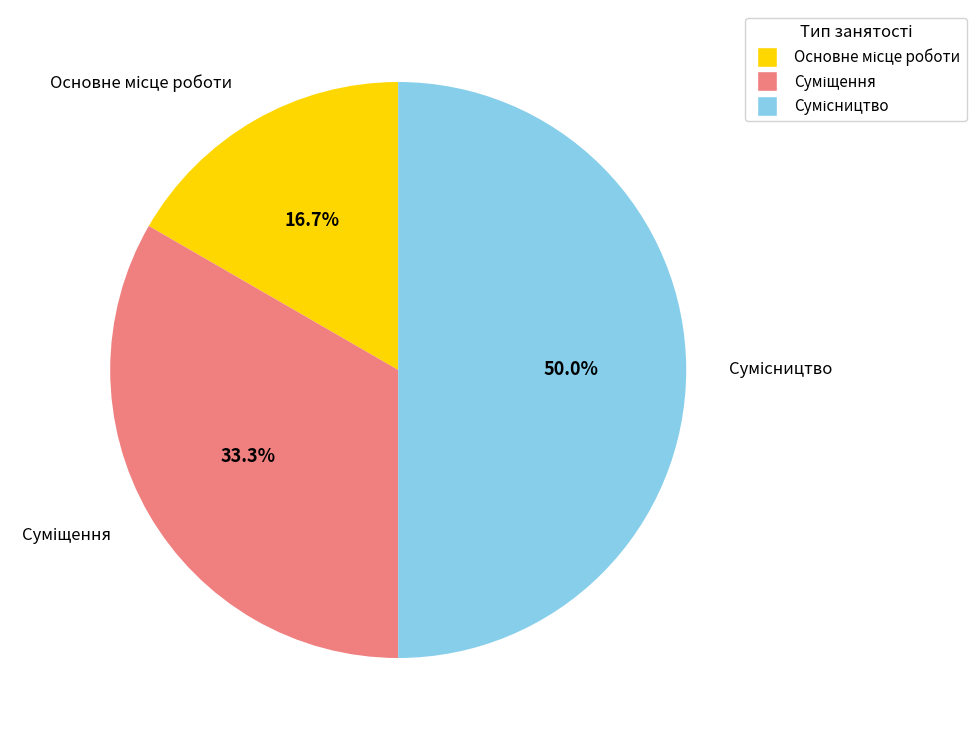

Rank the categories by value from highest to lowest.

Сумісництво, Суміщення, Основне місце роботи